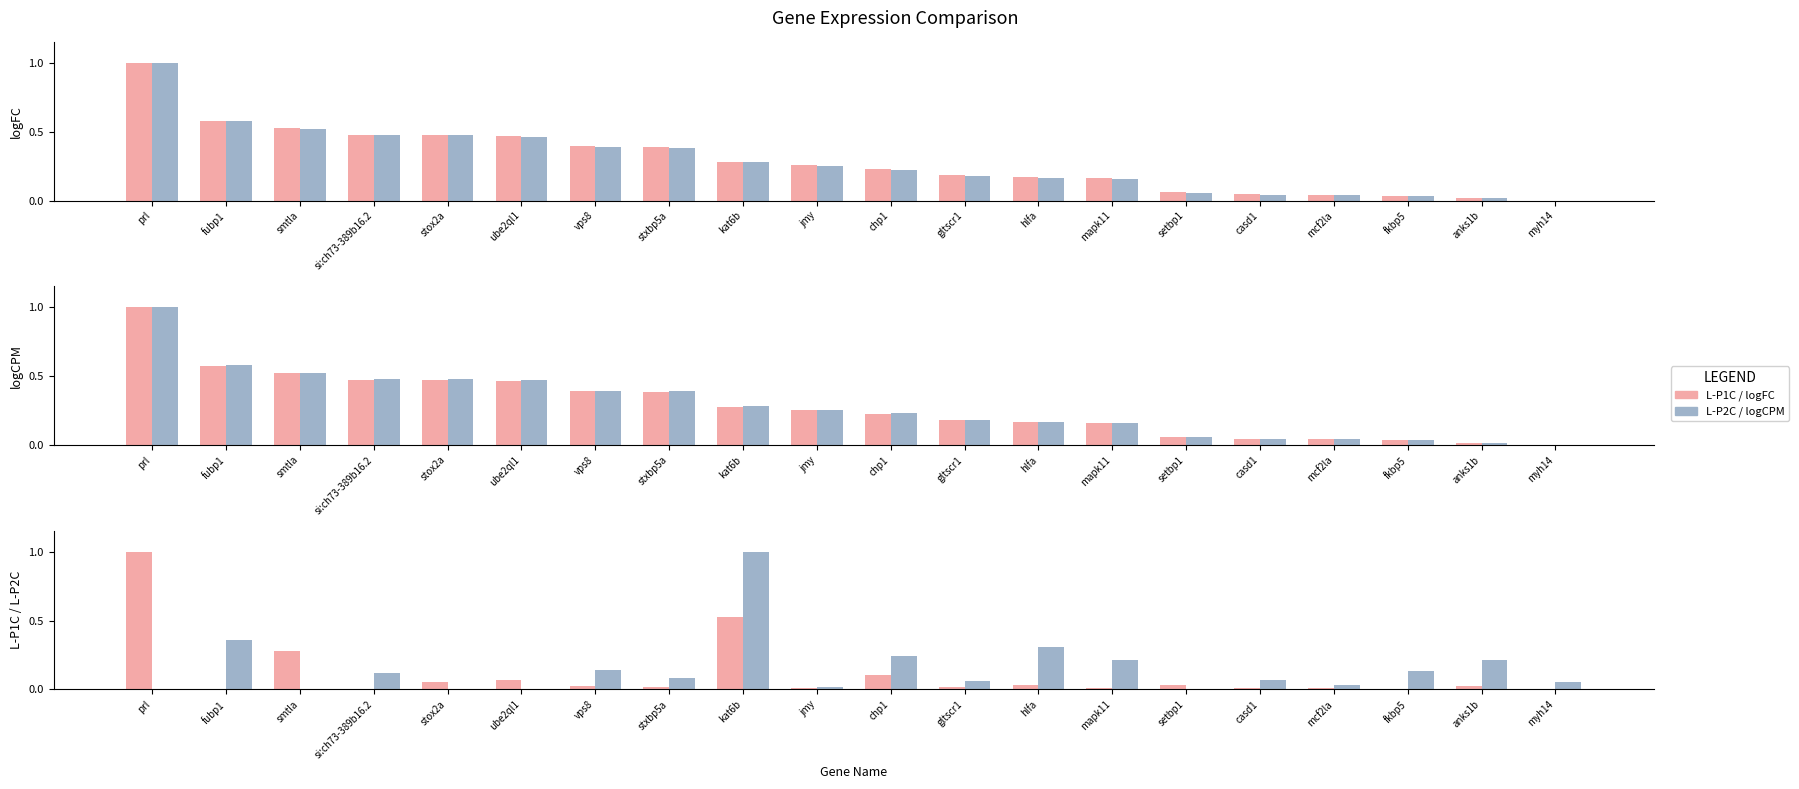

The value of logCPM at smtla is 0.5. True or false?

True